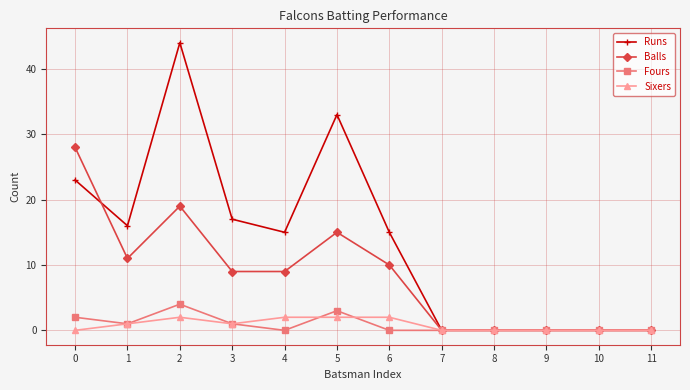

At how many categories does at least one series exceed 5?

7